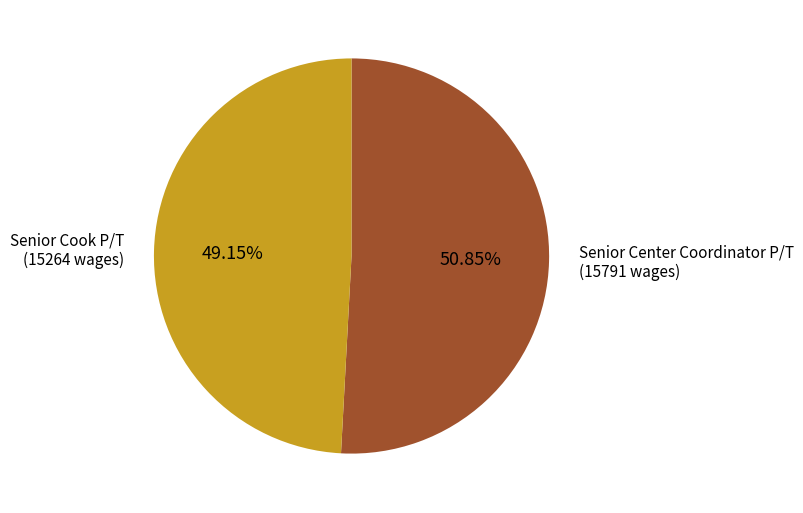

Is there any slice that represents more than half of the pie?

Yes